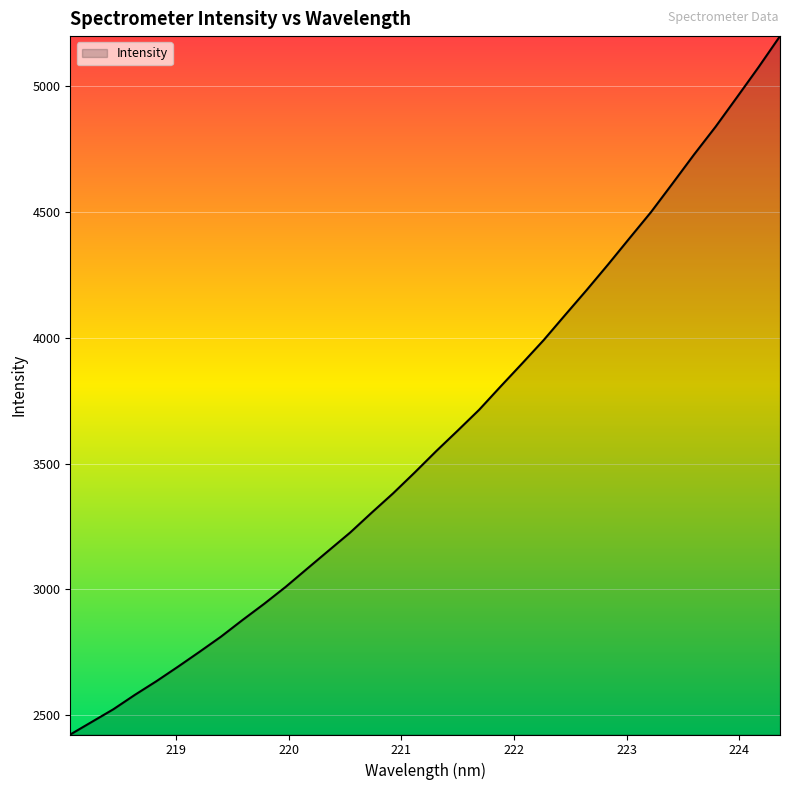

What is the difference between the maximum and minimum values?

2777.5